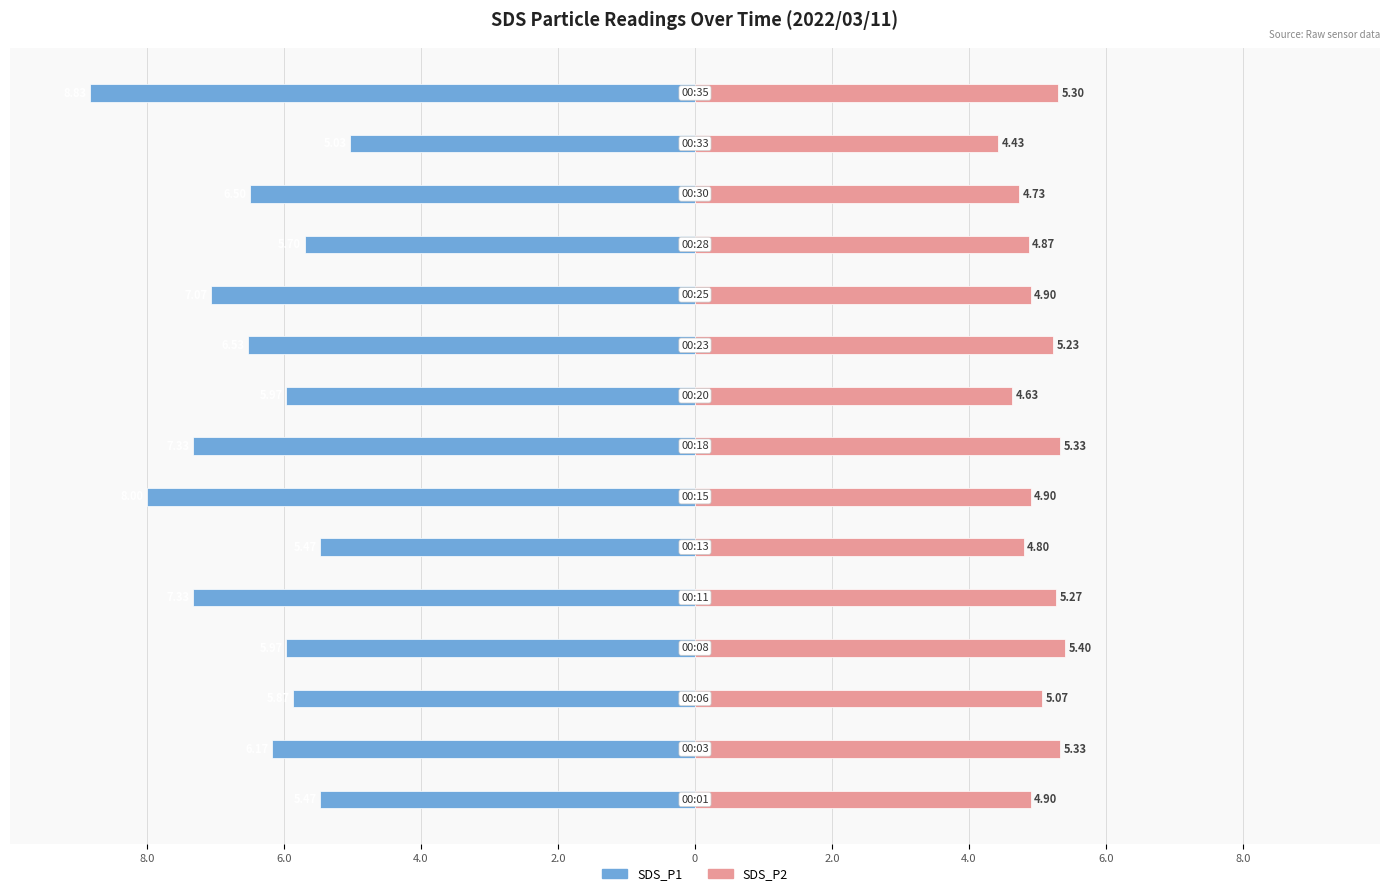

Which series has the widest spread of values?

SDS_P1